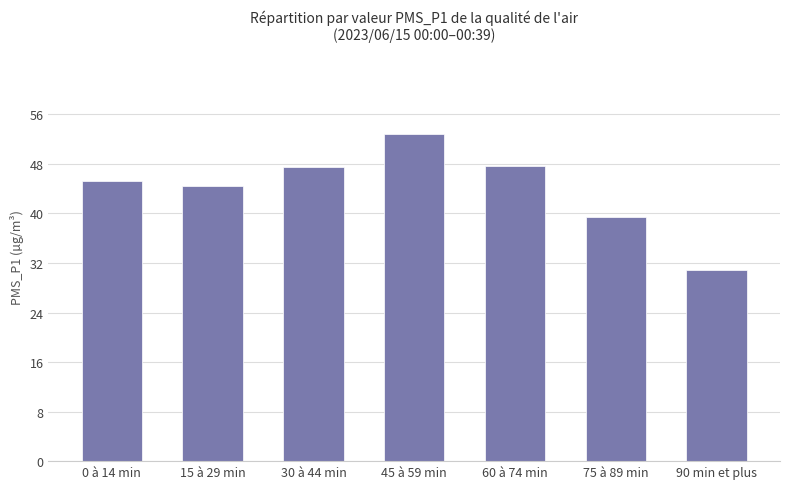

True or false: the data shows 22.3 at 15 à 29 min.

False